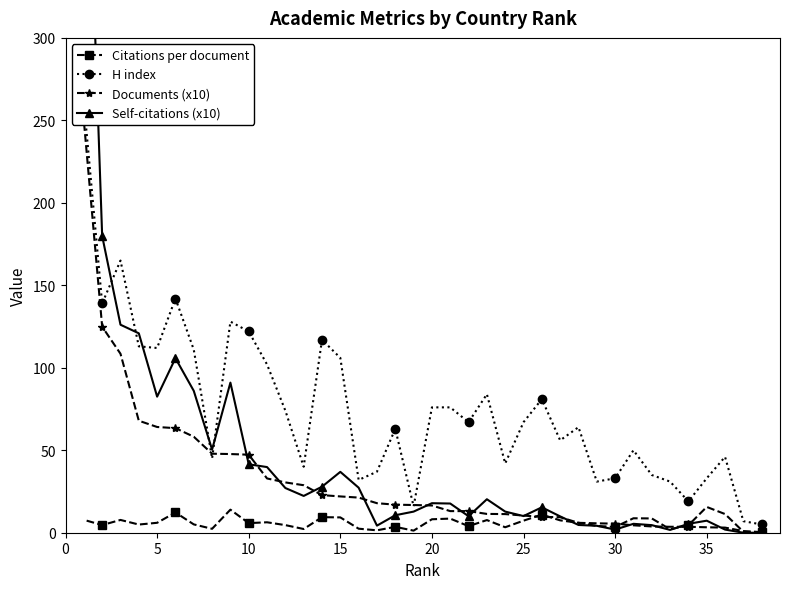

How many intersections are there between Citations per document and Documents (x10)?

9